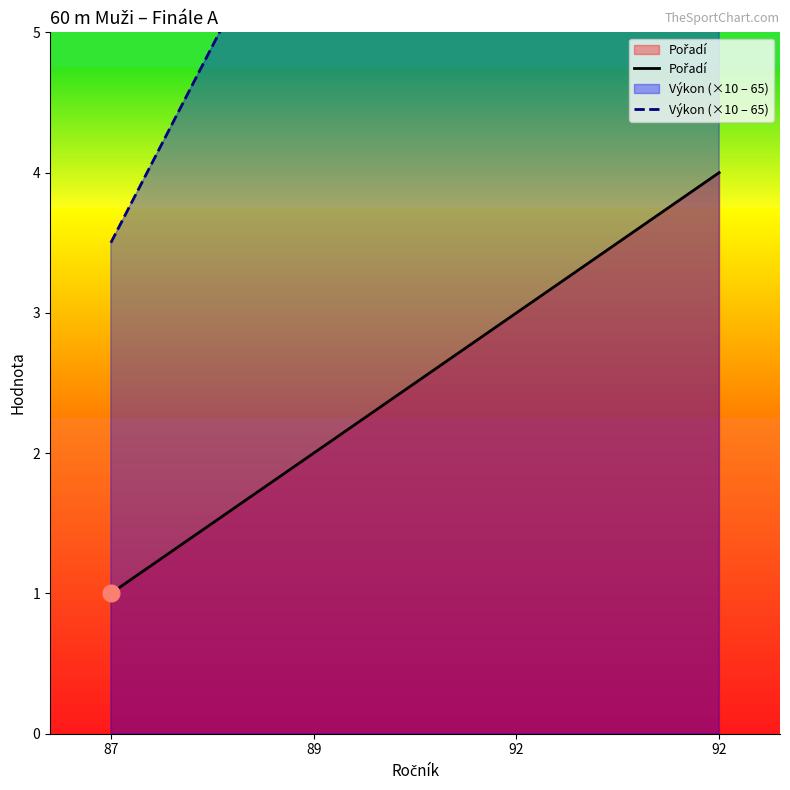

Rank the series by their average value, from lowest to highest.

Pořadí, Výkon (×10 – 65)